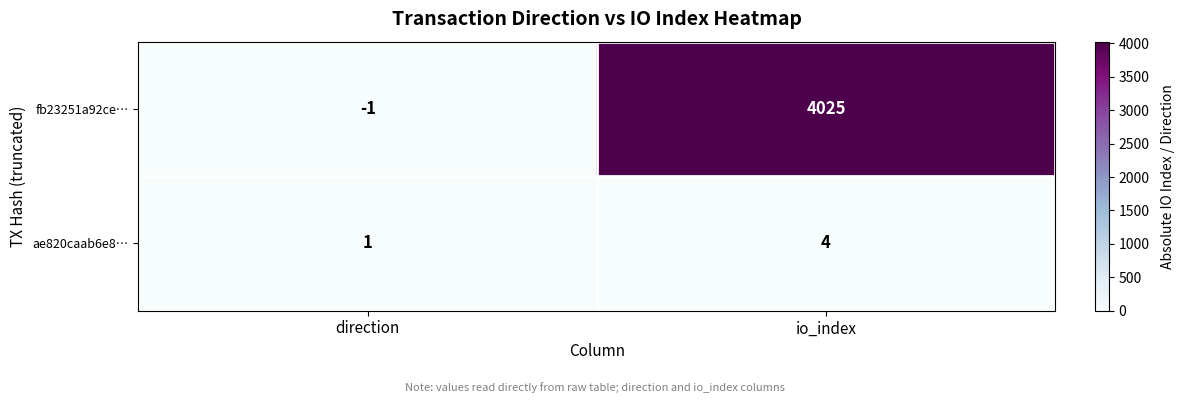

What is the sum of all fb23251a92ce… values?

4024